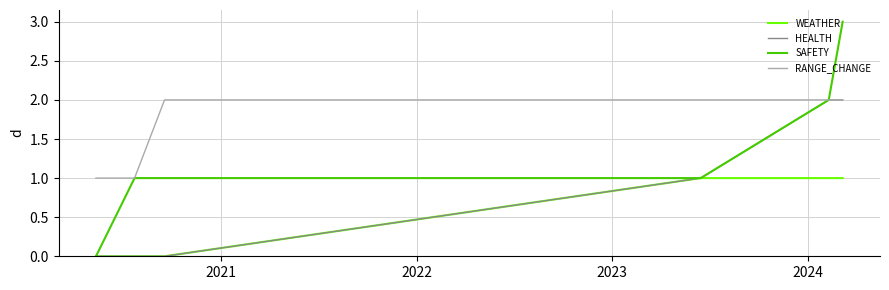

What is the maximum value for SAFETY?

3